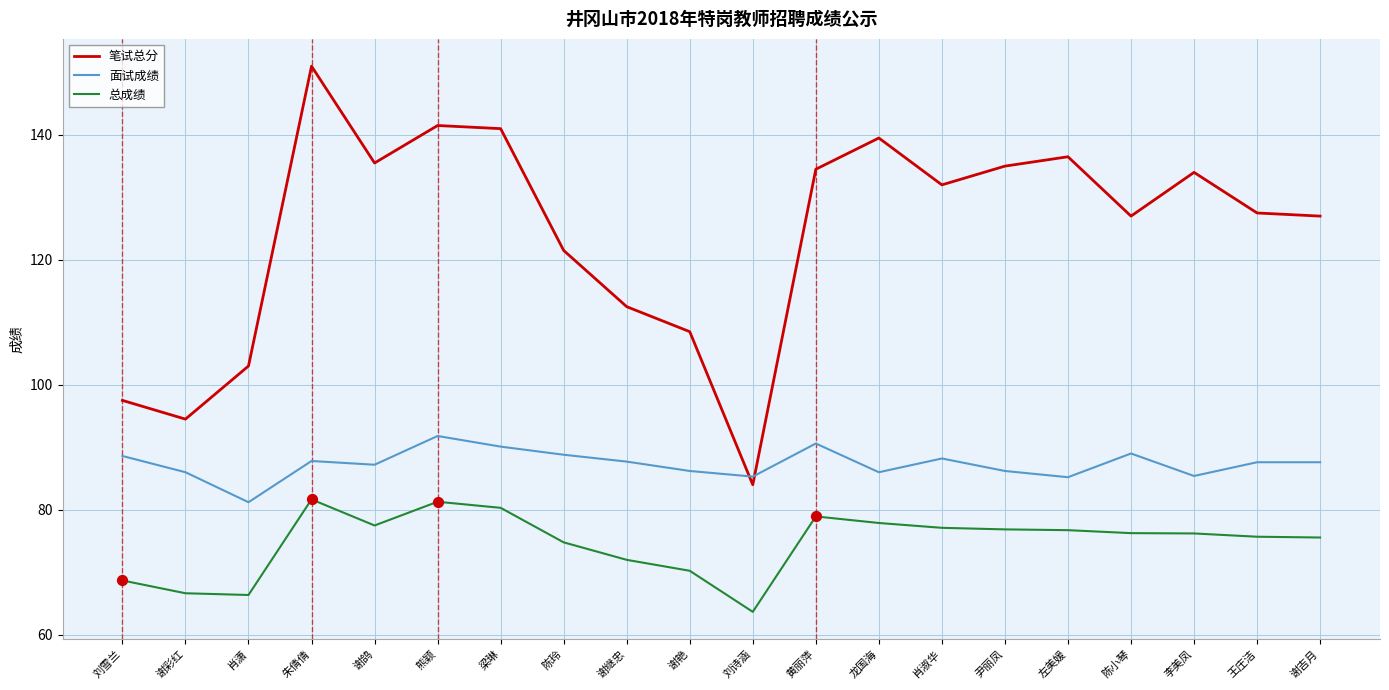

Which series has the widest spread of values?

笔试总分